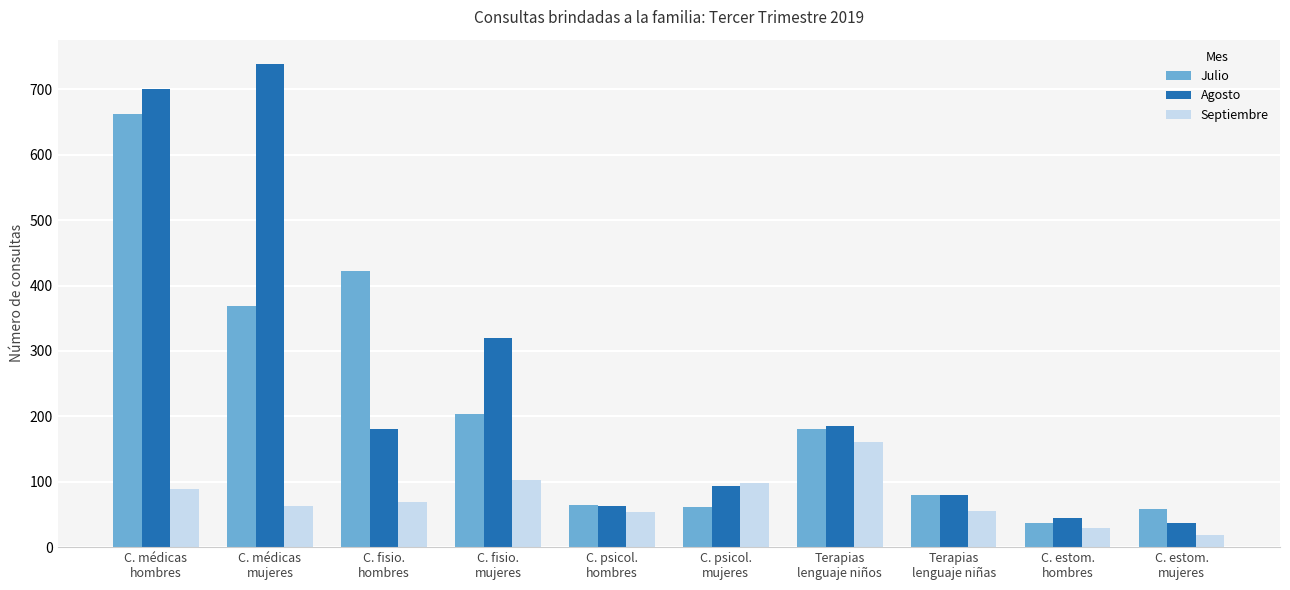

Are the bars grouped side by side (vs. stacked)?

Yes